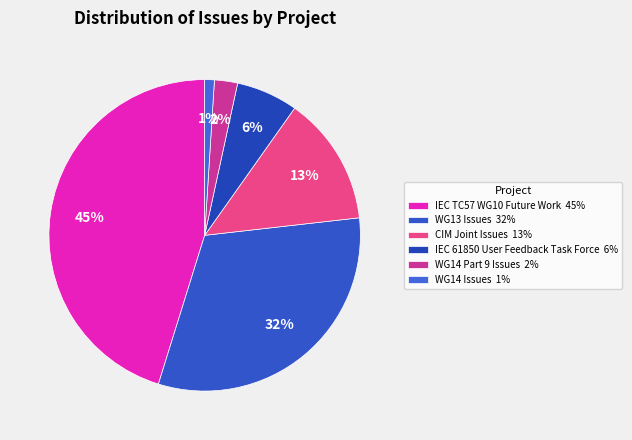

Combined, what portion of the pie is WG13 Issues and CIM Joint Issues?

45.0%